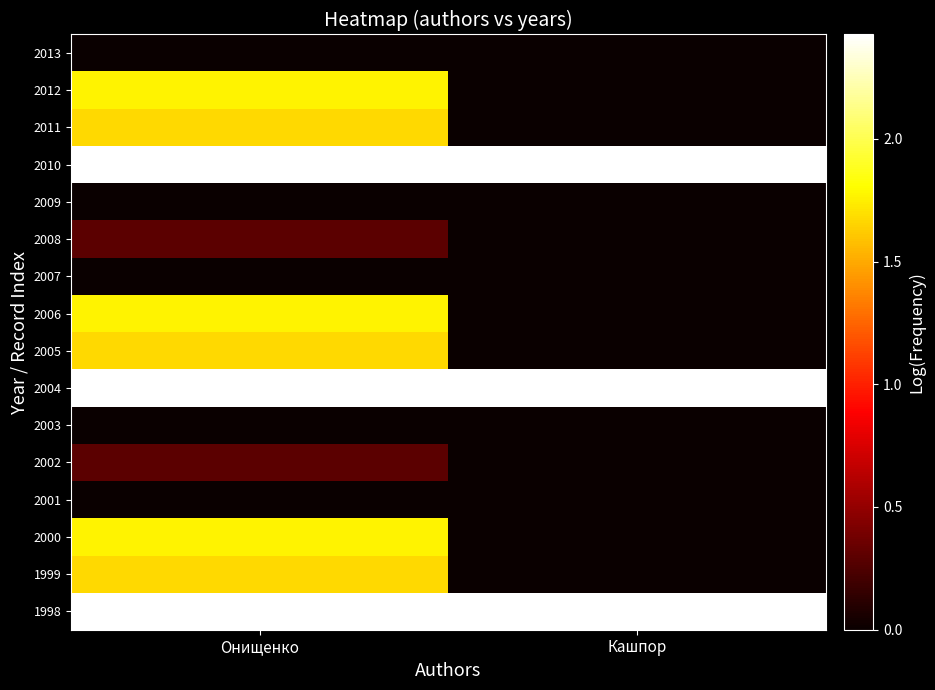

Reading left to right, extract all data points from this chart.

1998: Онищенко=2.4	Кашпор=2.4
1999: Онищенко=1.7	Кашпор=0.0
2000: Онищенко=1.8	Кашпор=0.0
2001: Онищенко=0.0	Кашпор=0.0
2002: Онищенко=0.3	Кашпор=0.0
2003: Онищенко=0.0	Кашпор=0.0
2004: Онищенко=2.4	Кашпор=2.4
2005: Онищенко=1.7	Кашпор=0.0
2006: Онищенко=1.8	Кашпор=0.0
2007: Онищенко=0.0	Кашпор=0.0
2008: Онищенко=0.3	Кашпор=0.0
2009: Онищенко=0.0	Кашпор=0.0
2010: Онищенко=2.4	Кашпор=2.4
2011: Онищенко=1.7	Кашпор=0.0
2012: Онищенко=1.8	Кашпор=0.0
2013: Онищенко=0.0	Кашпор=0.0